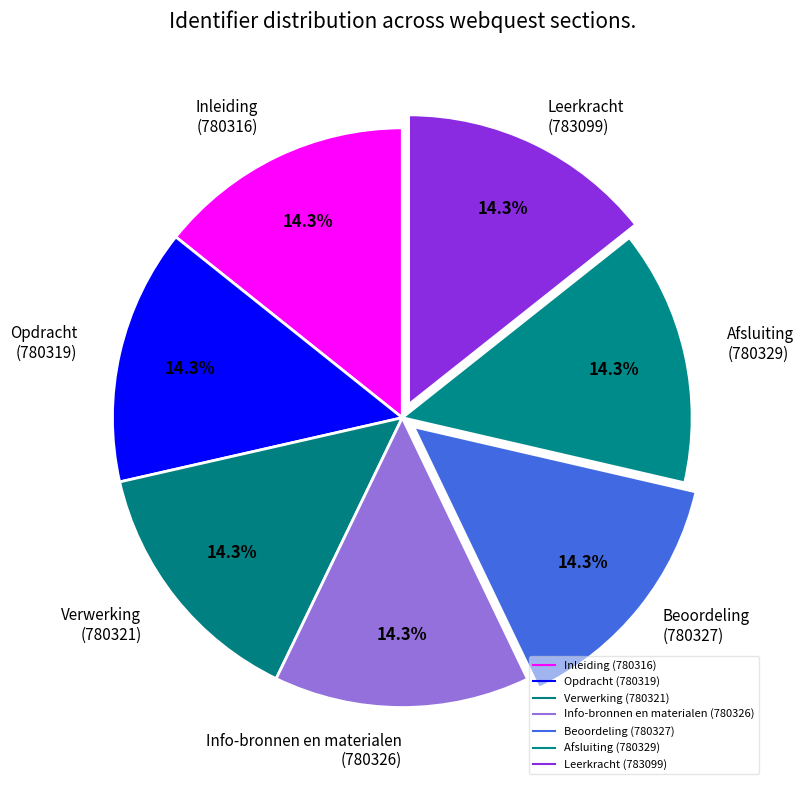

To the nearest percent, what percentage of the pie is Afsluiting?

14%